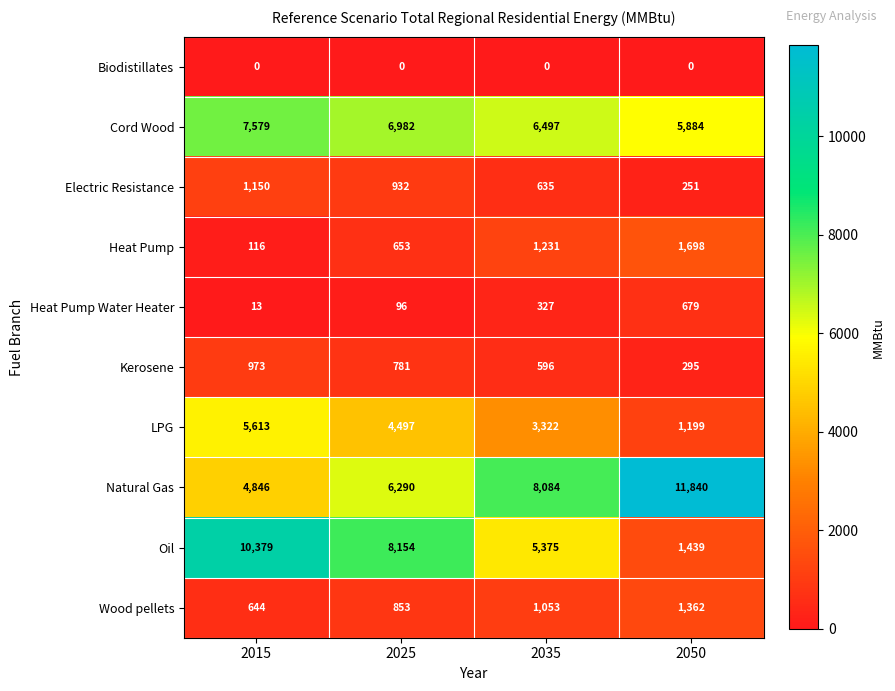

Is it true that Oil equals 10379 at 2015?

True